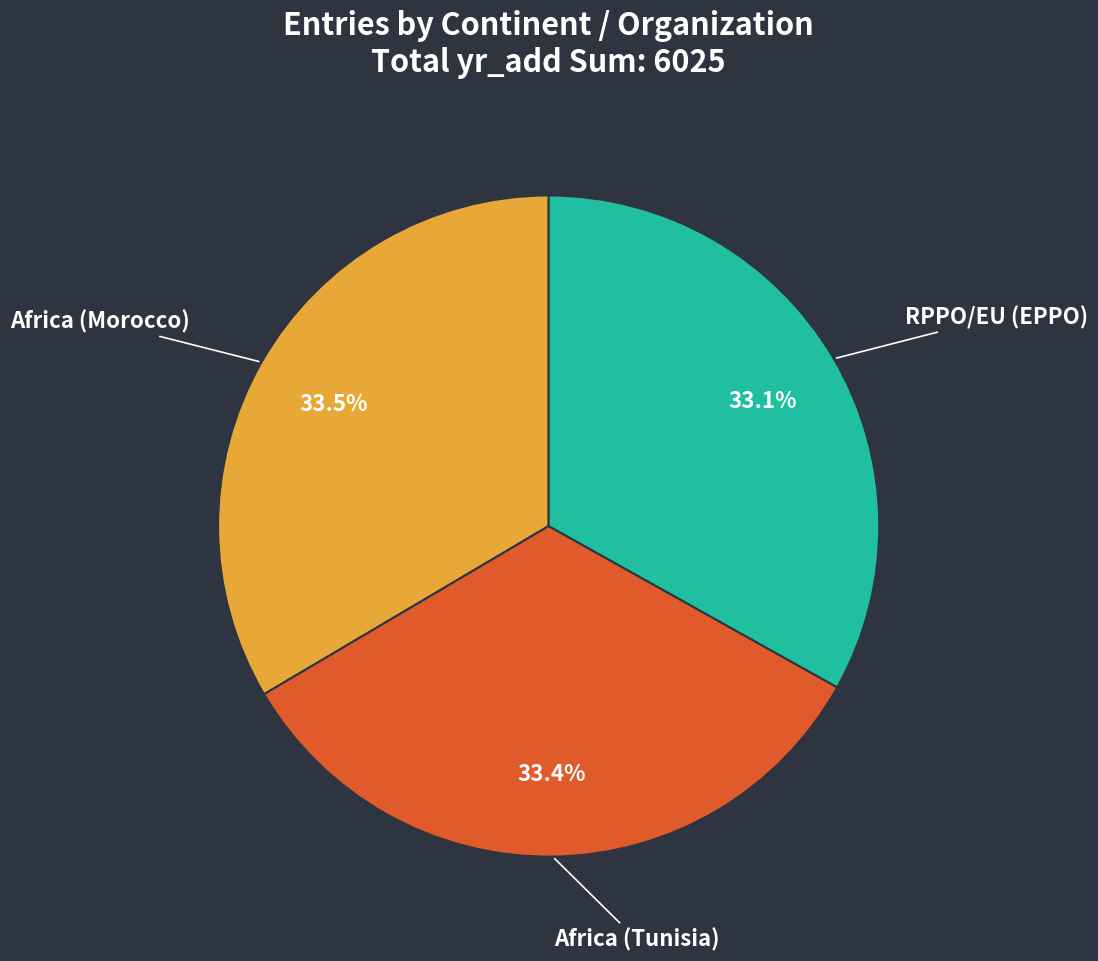

What percentage is the RPPO/EU (EPPO) slice, to the nearest percent?

33%